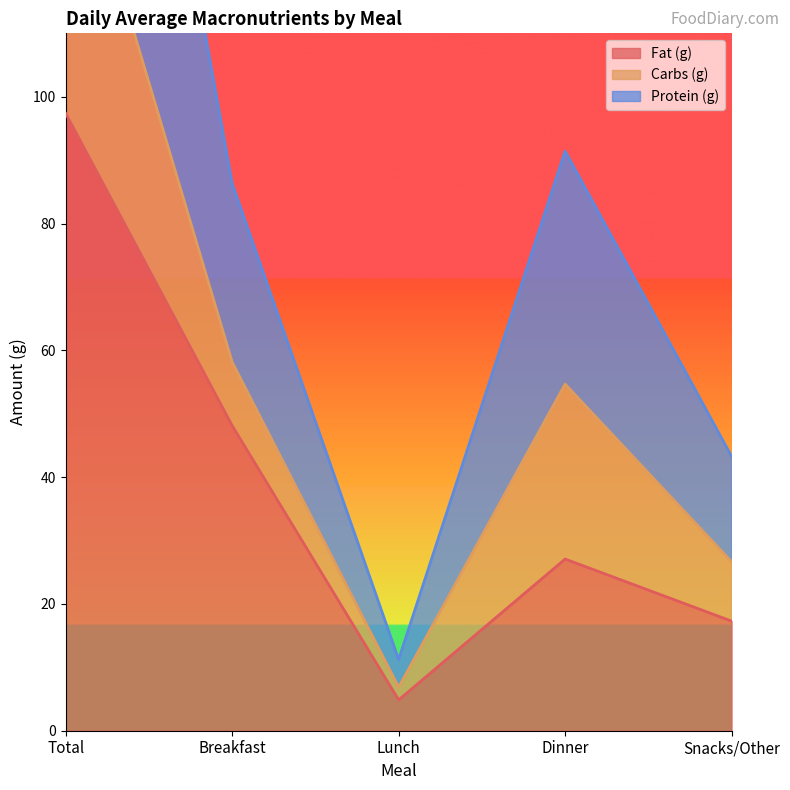

What is the lowest value of the Protein (g) series?

11.2